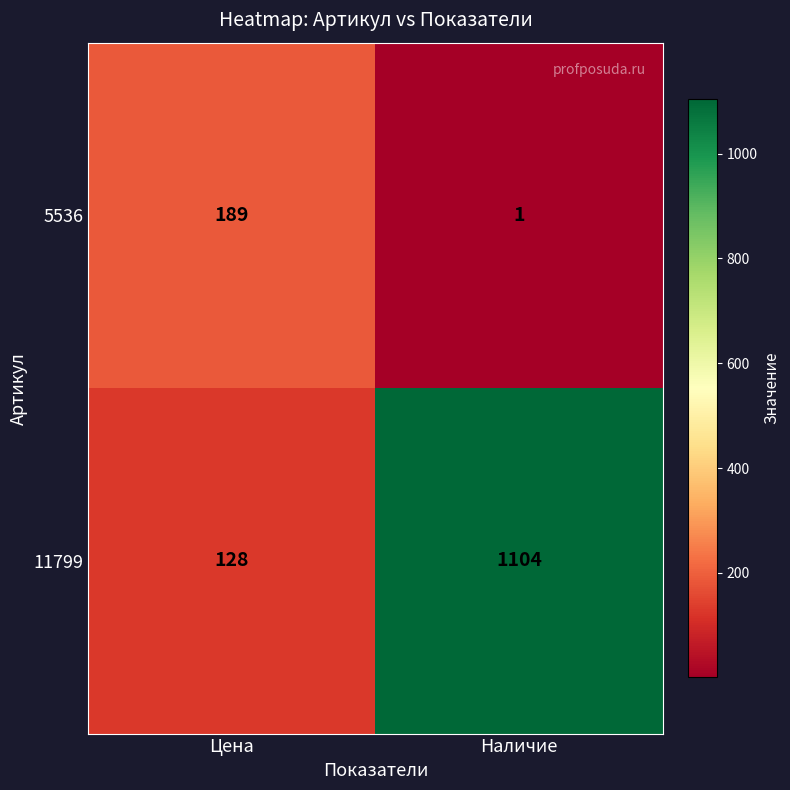

True or false: 11799 has a value of 1602 at Наличие.

False